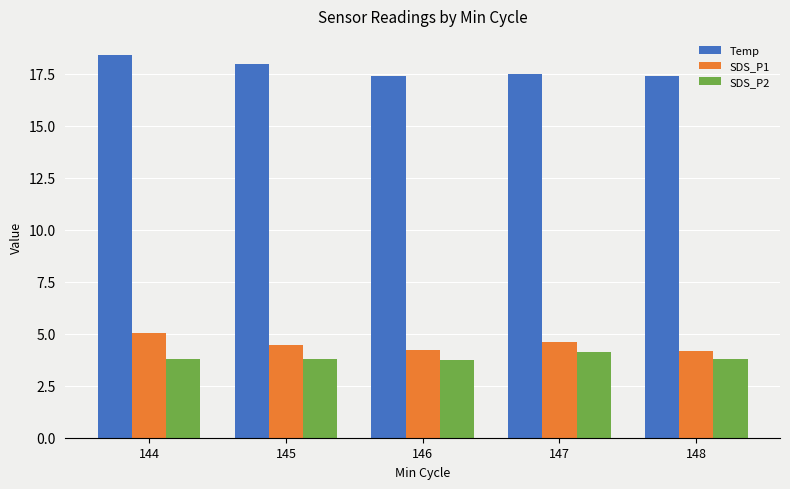

What is the total value across all series at 146?

25.4